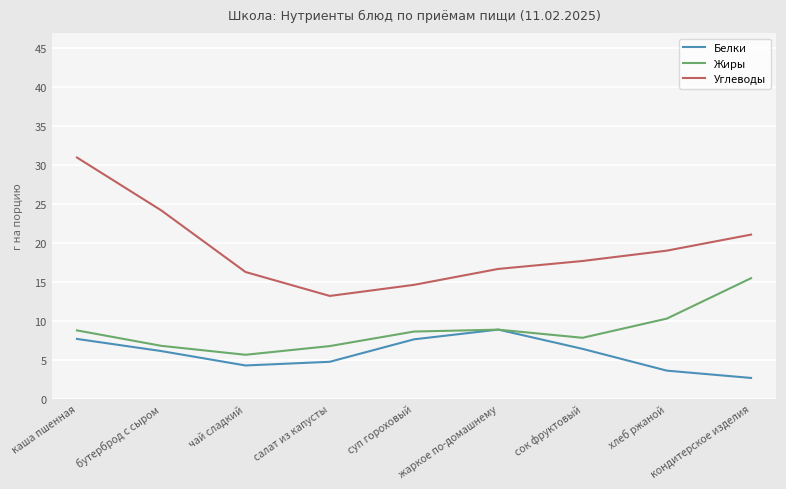

What is the lowest value of the Жиры series?

5.6